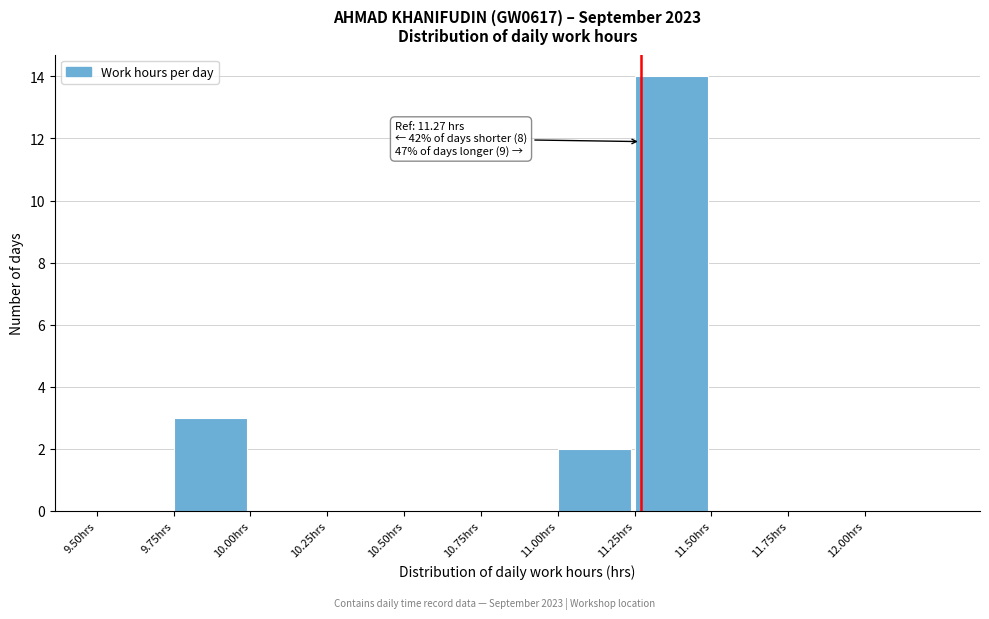

Which range on the x-axis has the tallest bar?

11.25 to 11.50